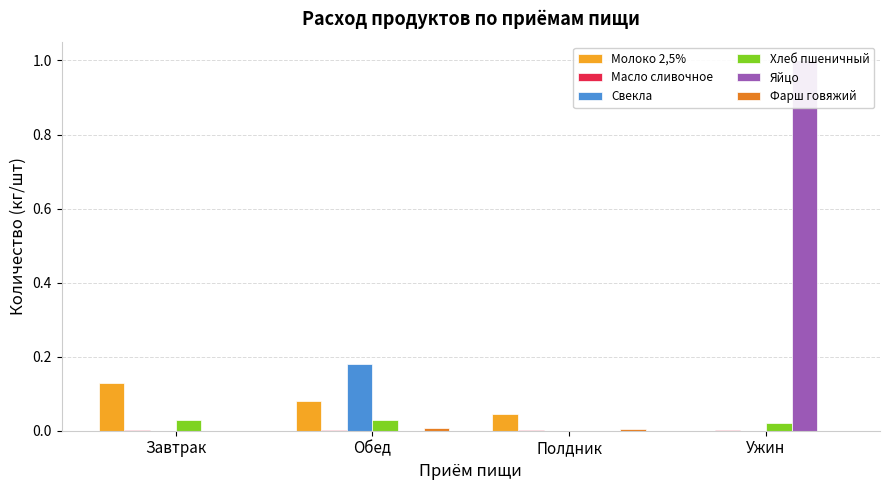

What is the difference between the highest and lowest values at Ужин?

1.0